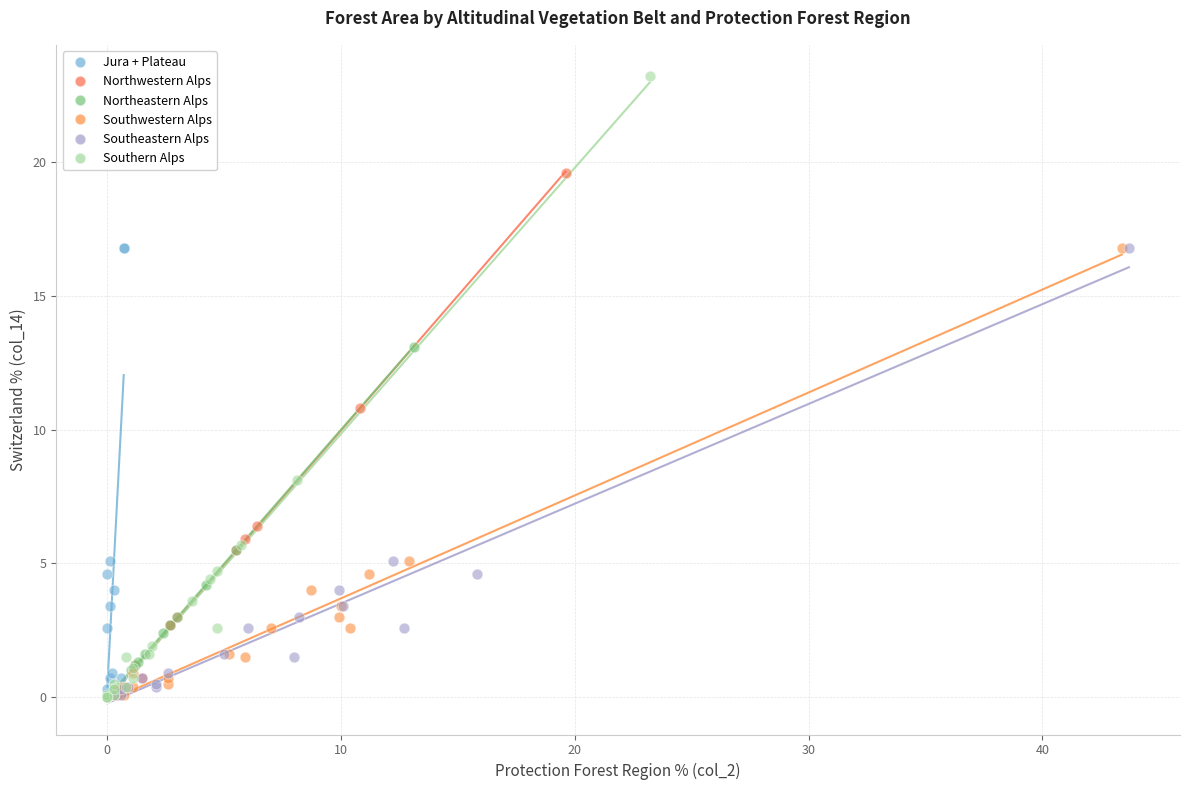

Which series reaches the maximum Y coordinate?

Southern Alps